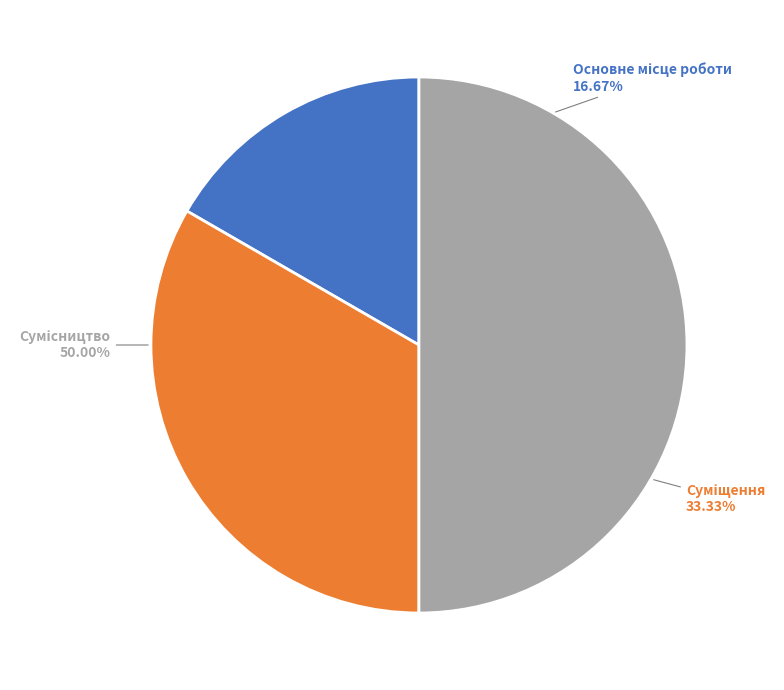

What is the change in value from Суміщення to Сумісництво?

+1